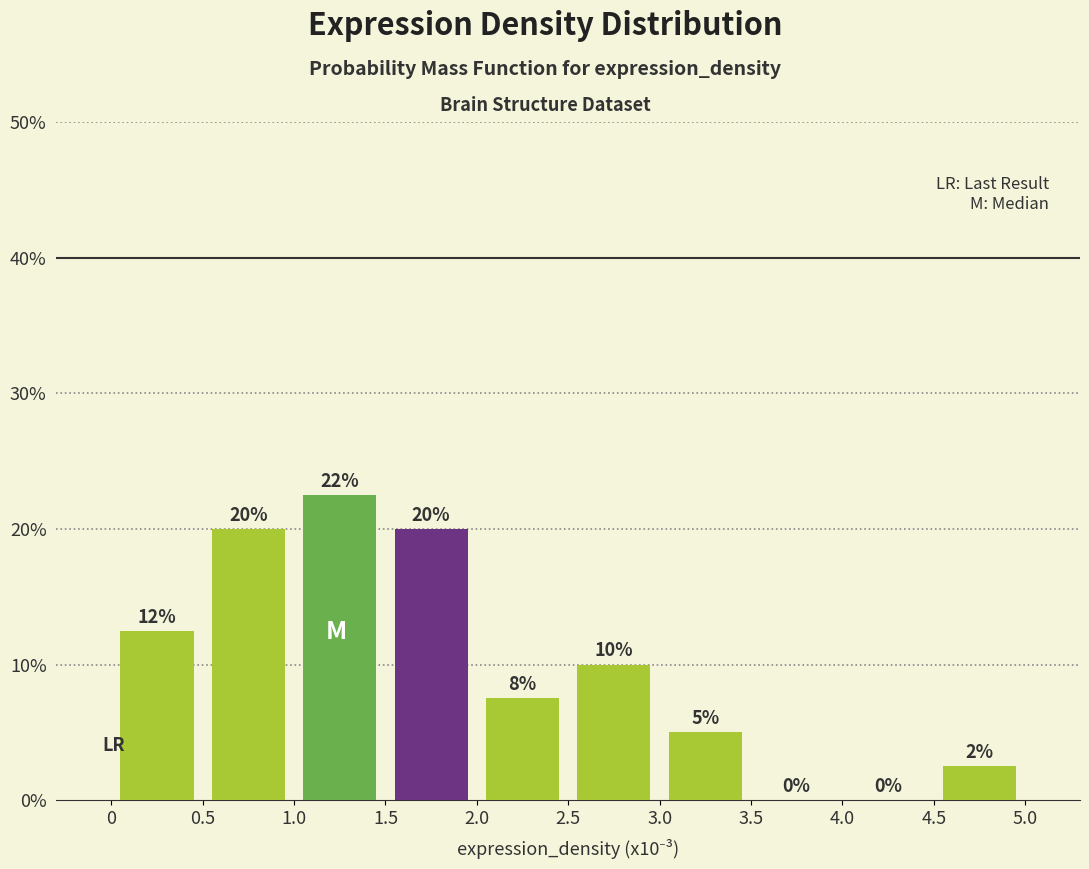

Which range on the x-axis has the tallest bar?

1.0 to 1.5